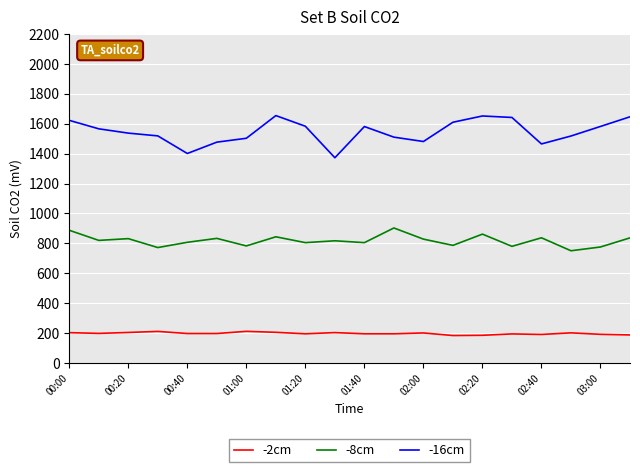

How many lines are shown in the chart?

3